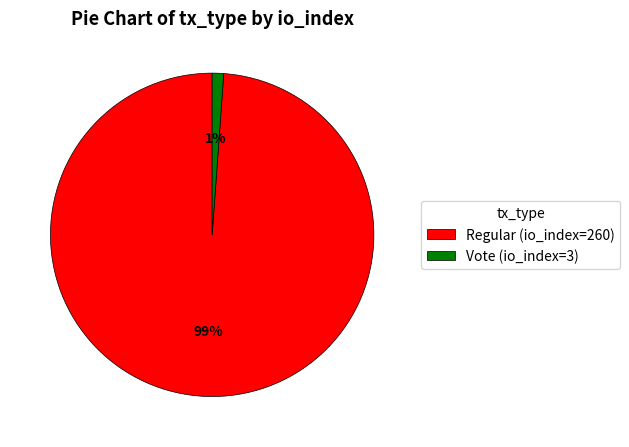

True or false: Vote (io_index=3) accounts for 1% of the total.

True